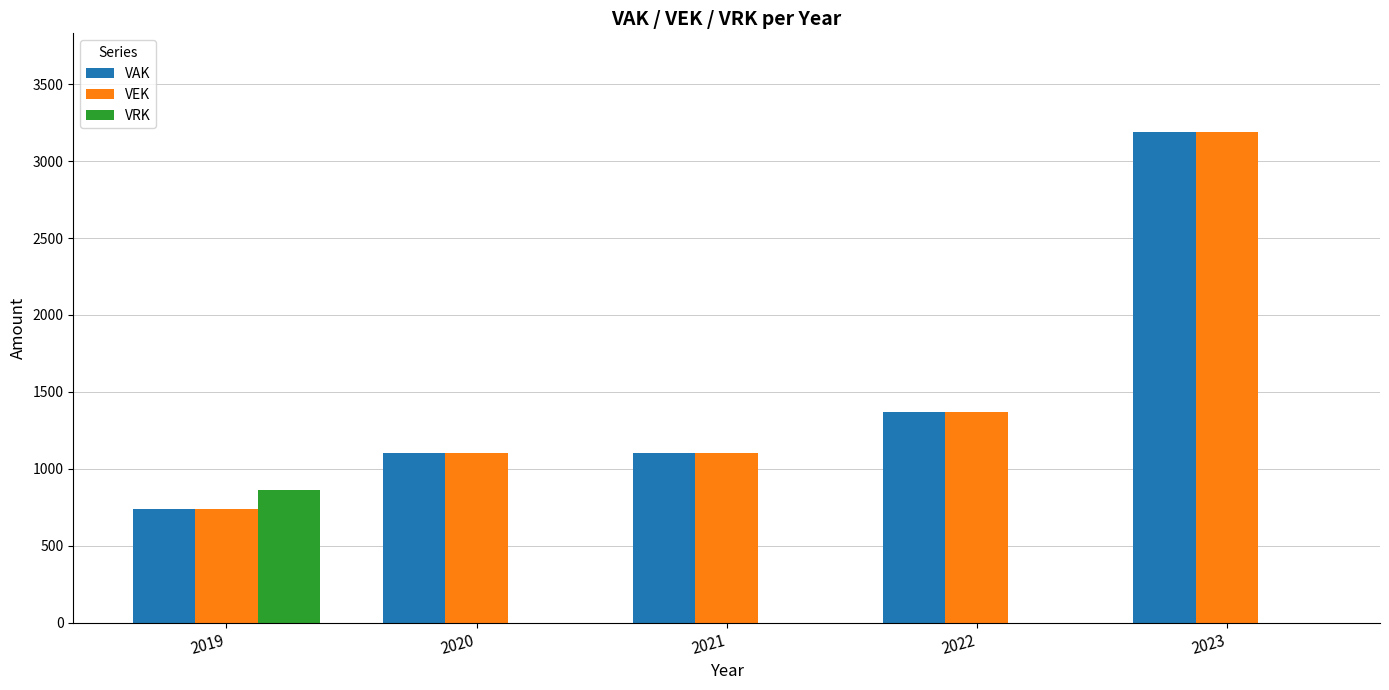

The VRK series shows 0 at 2023. True or false?

True